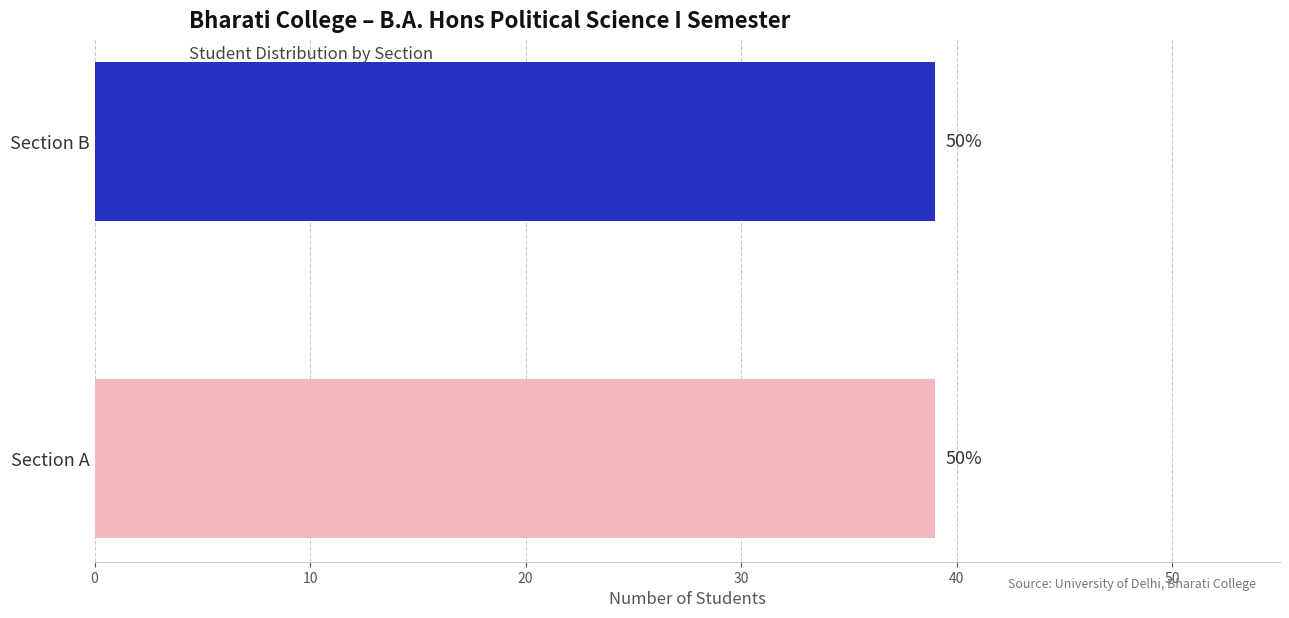

Does the chart contain stacked bars?

No